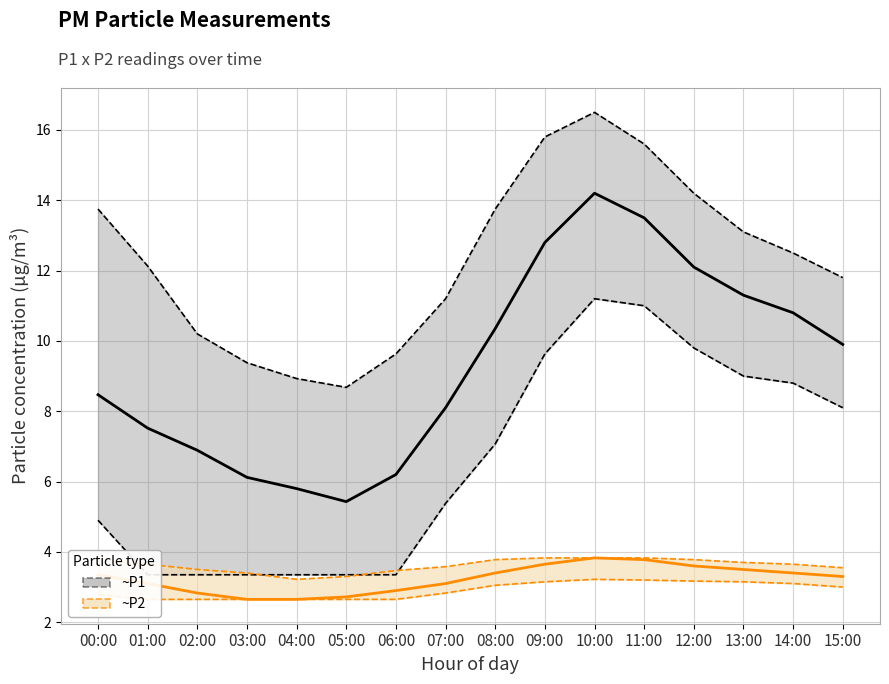

Rank the series at 11:00 from lowest to highest value.

P2 mean, P1 mean